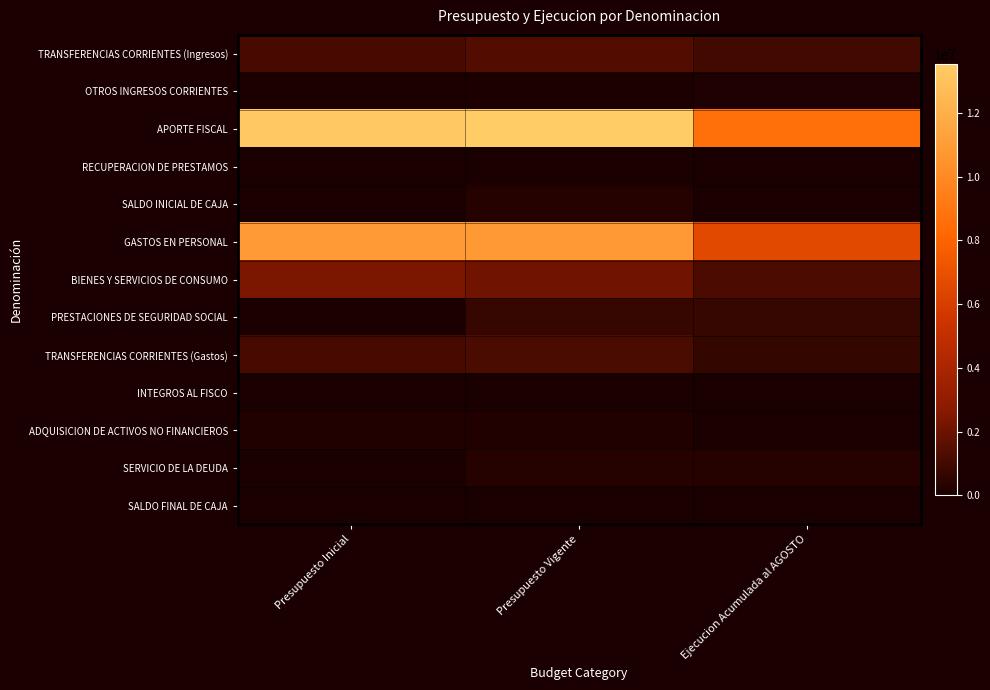

How many data points does each series have?

3